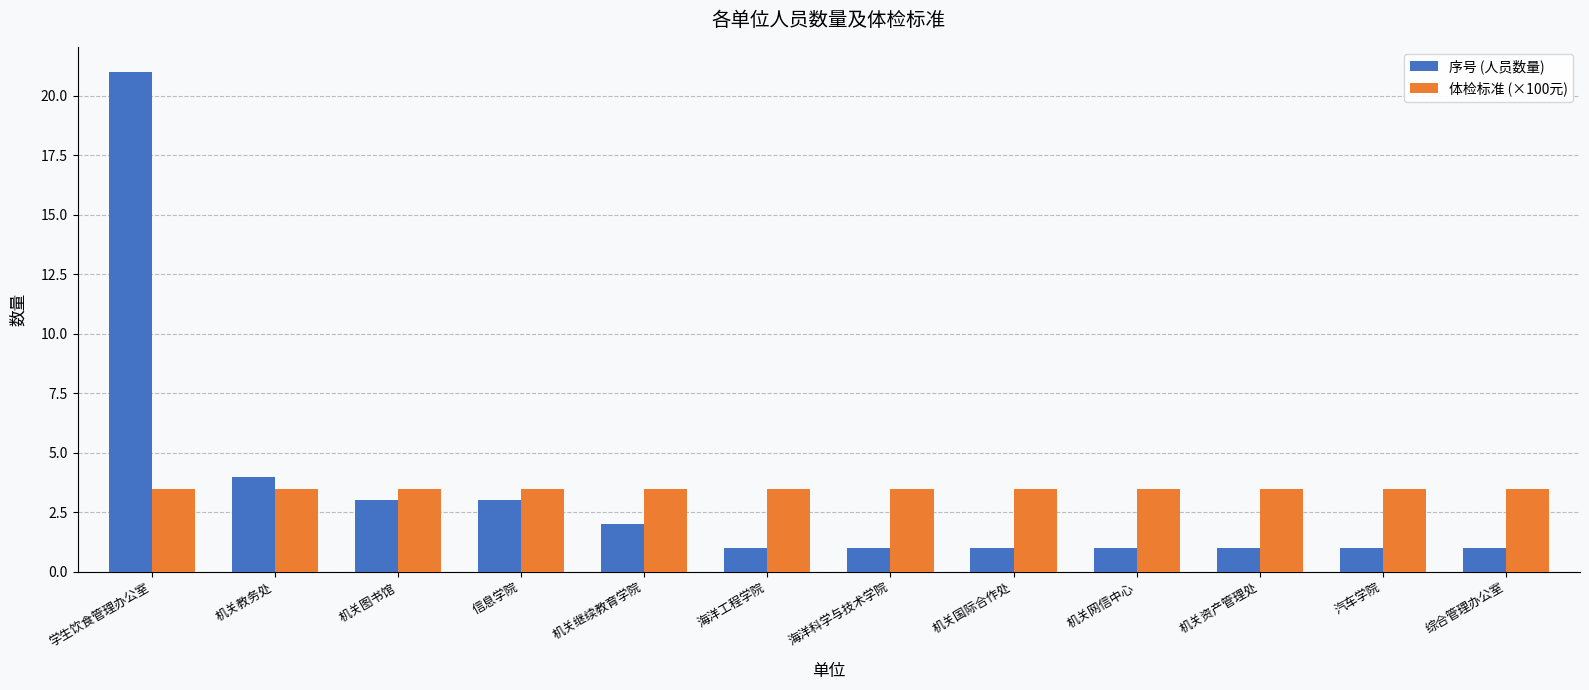

What is the highest value of the 体检标准 (×100元) series?

3.5